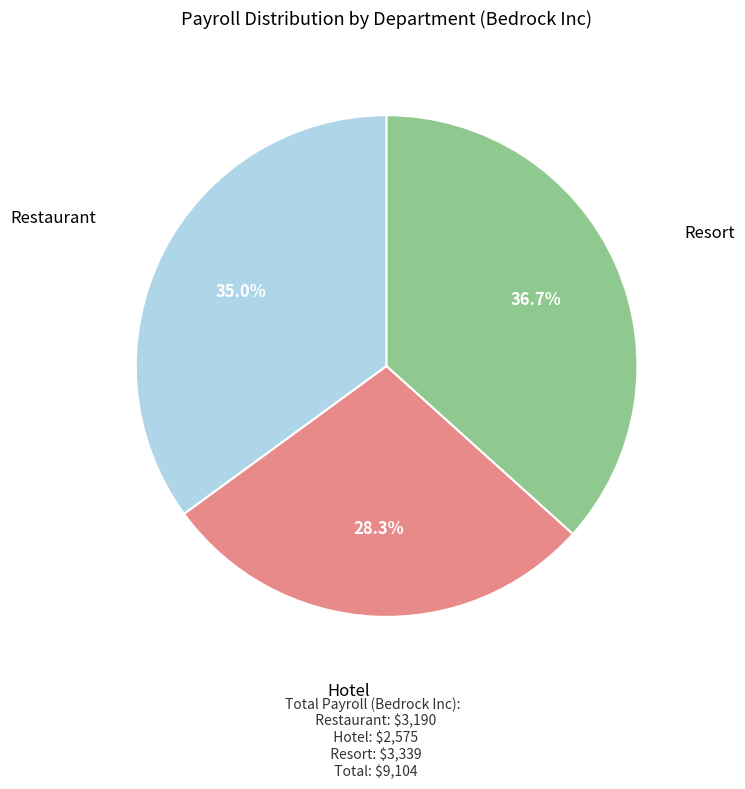

Does any single category account for the majority?

No